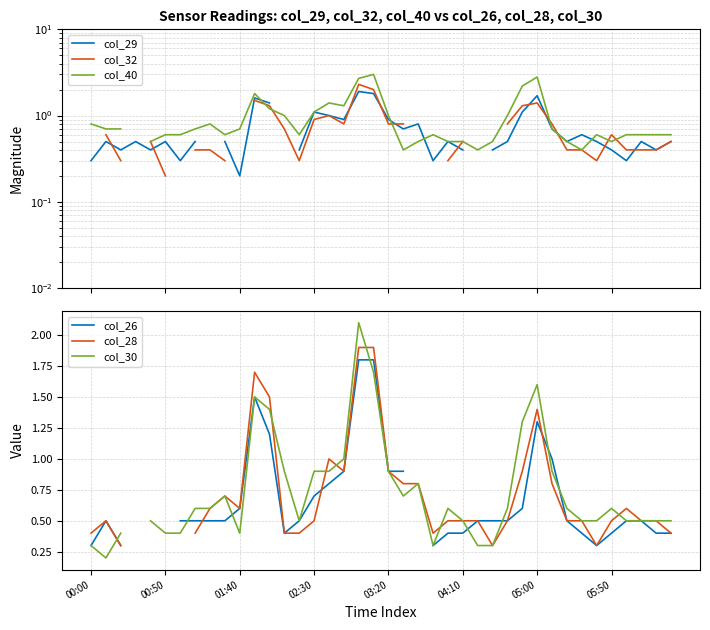

Which series changed the most between 28 and 29?

col_40